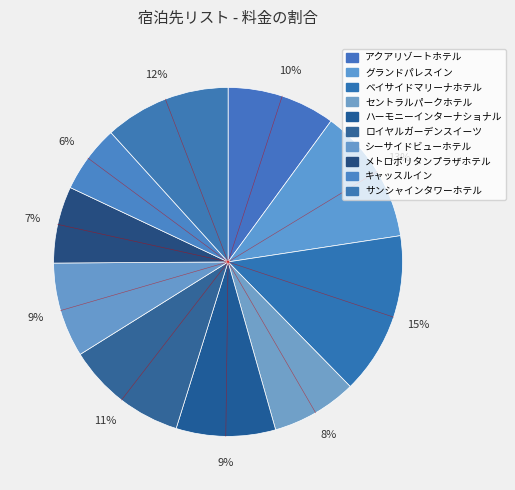

Is there any slice that represents more than half of the pie?

No